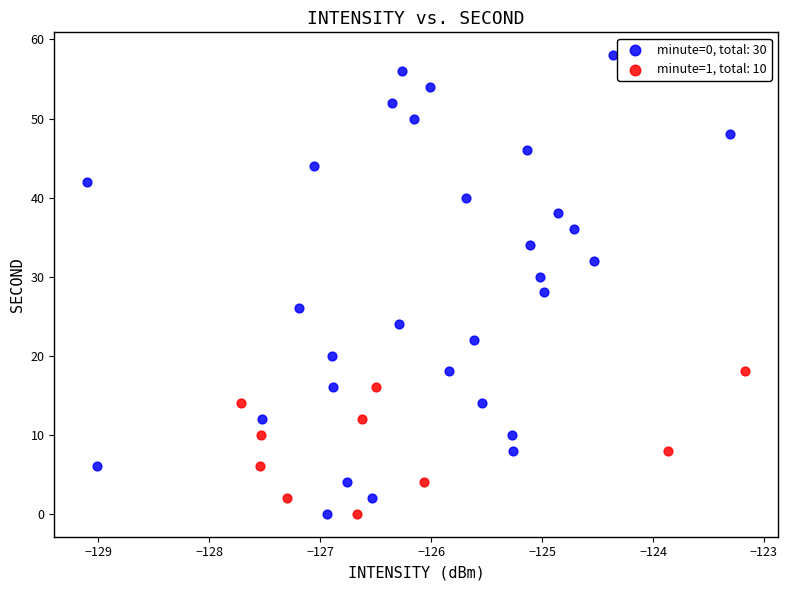

Which series has the widest spread of Y values?

minute=0, total: 30